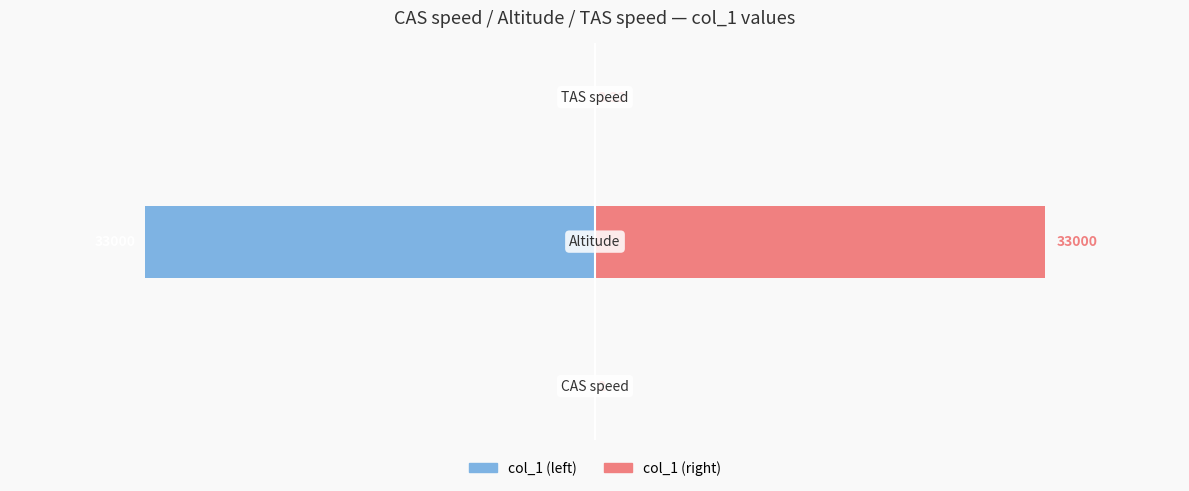

The col_1 (right) series shows 33000.0 at 1. True or false?

True